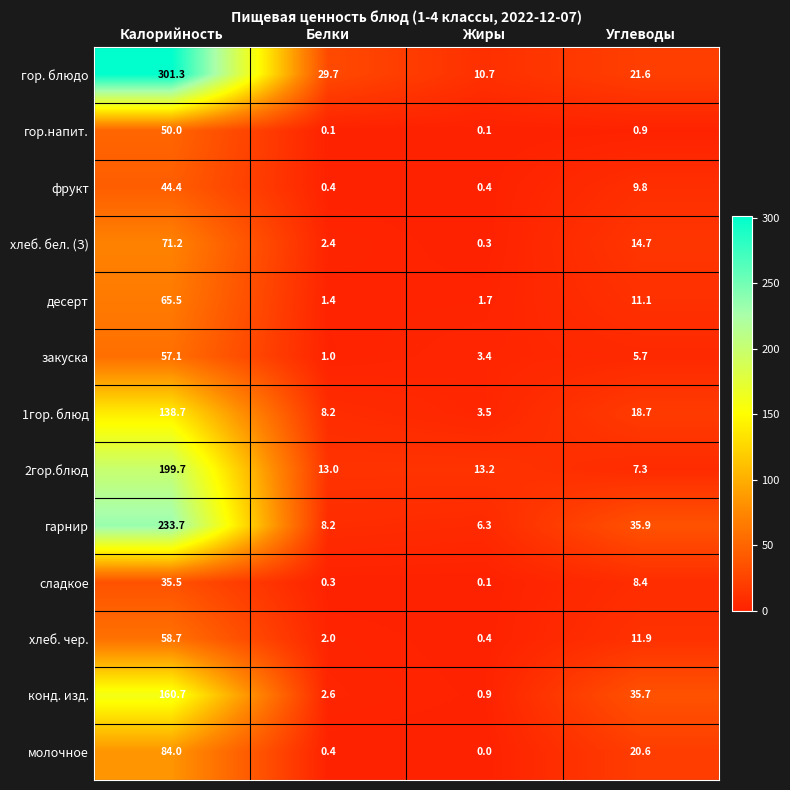

What is the maximum value for 2гор.блюд?

199.7